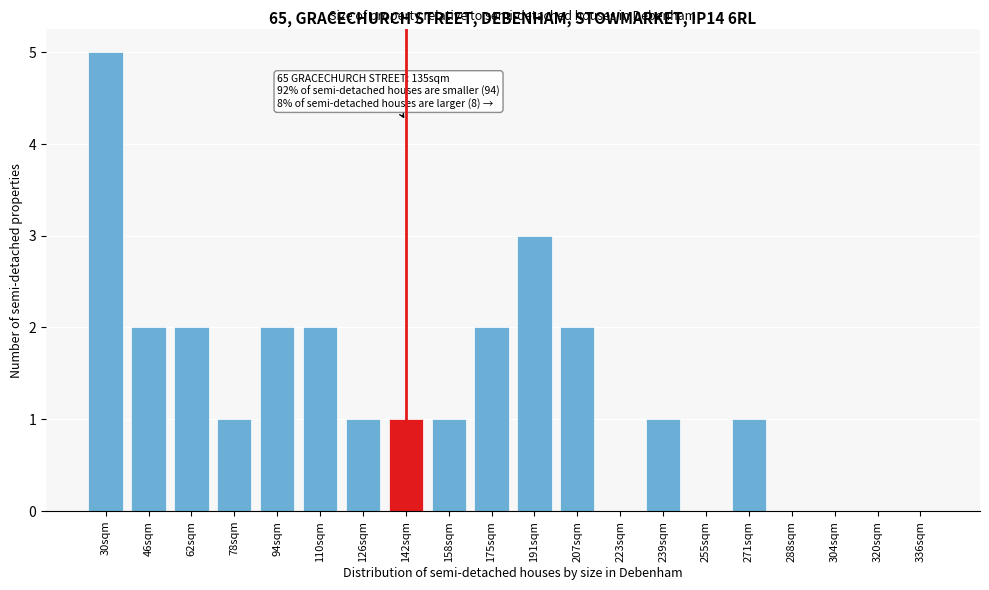

Reading right to left, extract all data points from this chart.

336sqm=0	320sqm=0	304sqm=0	288sqm=0	271sqm=1	255sqm=0	239sqm=1	223sqm=0	207sqm=2	191sqm=3	175sqm=2	158sqm=1	142sqm=1	126sqm=1	110sqm=2	94sqm=2	78sqm=1	62sqm=2	46sqm=2	30sqm=5